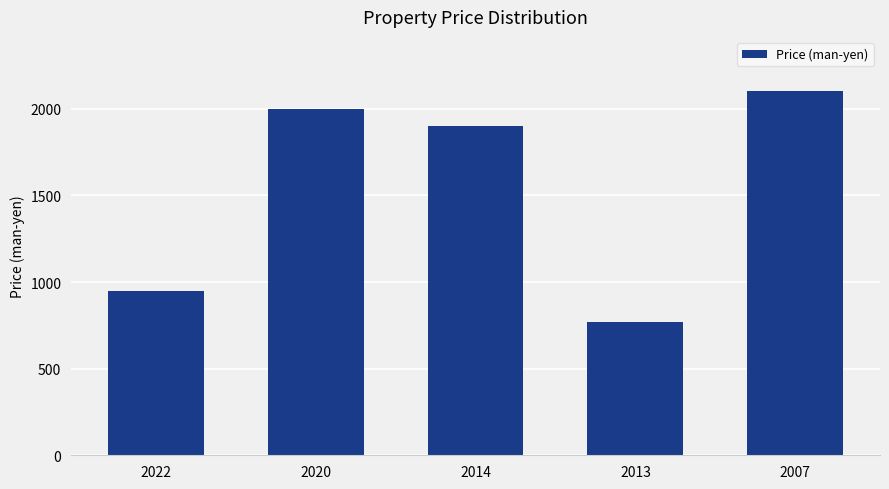

What is the sum of all values?

7720